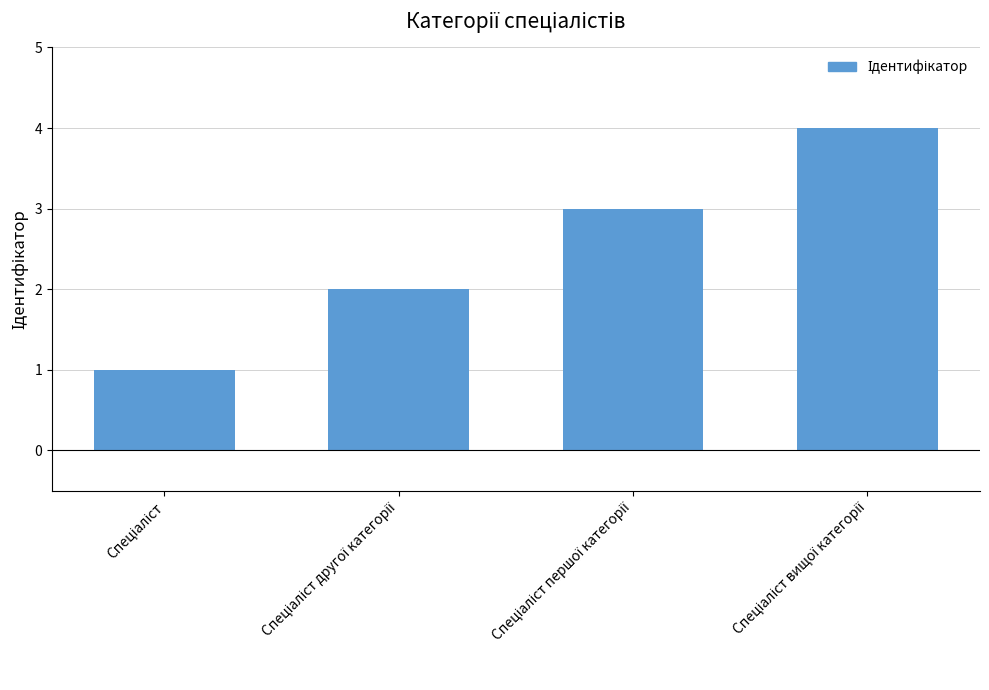

What is the difference between the maximum and minimum values?

3